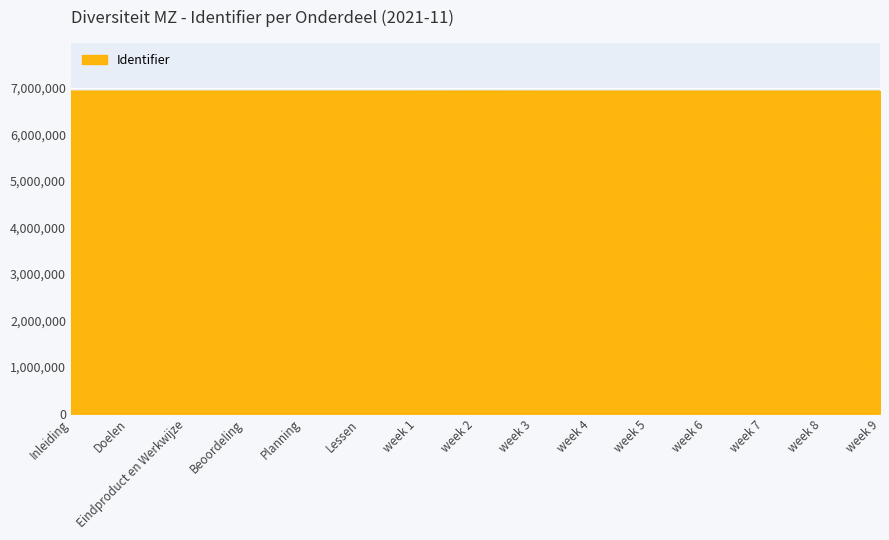

What is the minimum value shown in the chart?

6927081